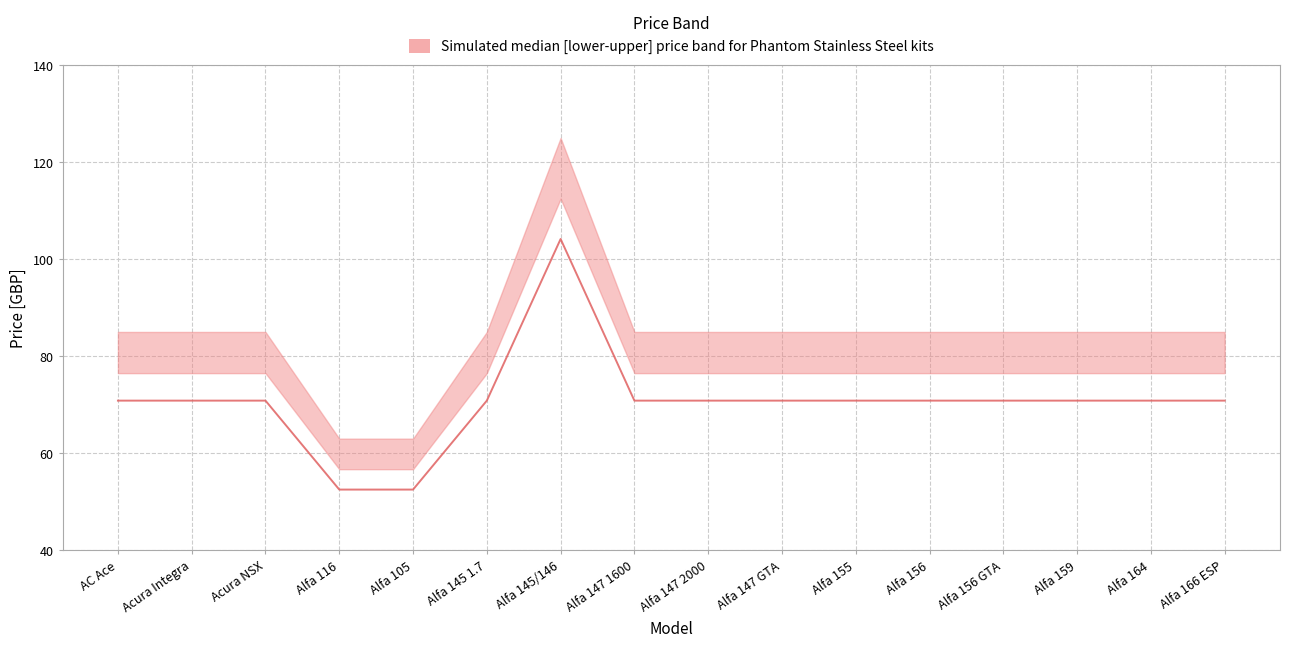

What is the value of the upper (RRP inc VAT GBP) point at the 8th from the left?

85.0